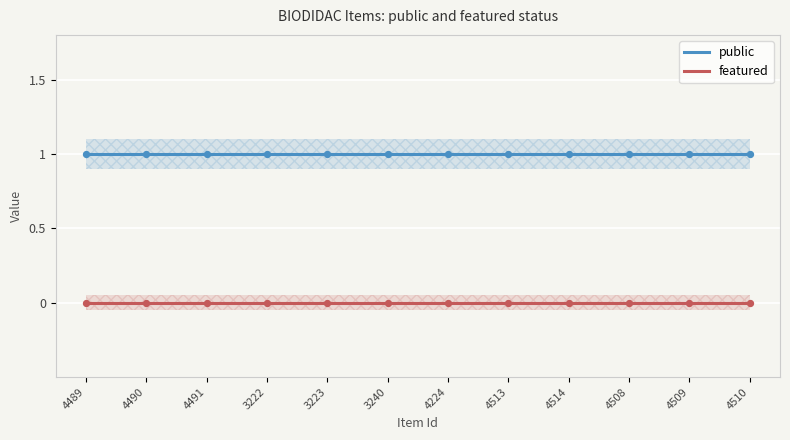

Is the value of featured at 4490 greater than the value of public at 4510?

No